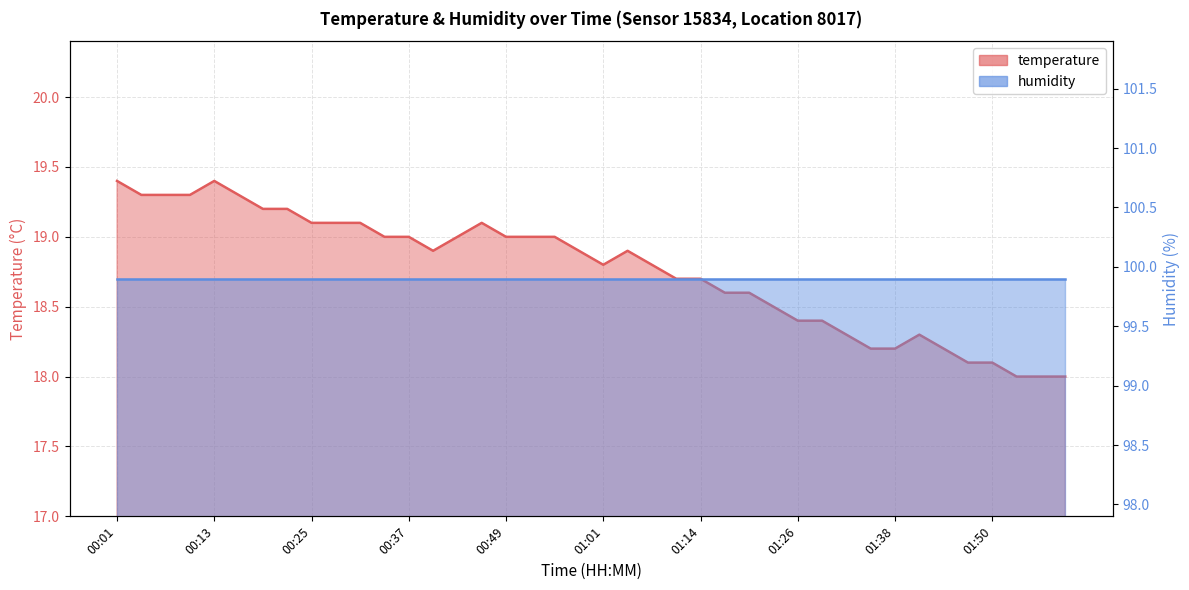

Rank the categories by value from highest to lowest.

00:01, 00:13, 00:04, 00:07, 00:10, 00:16, 00:19, 00:22, 00:25, 00:28, 00:31, 00:46, 00:34, 00:37, 00:43, 00:49, 00:52, 00:55, 00:40, 00:58, 01:04, 01:01, 01:07, 01:10, 01:14, 01:17, 01:20, 01:23, 01:26, 01:29, 01:32, 01:41, 01:35, 01:38, 01:44, 01:47, 01:50, 01:53, 01:57, 02:00